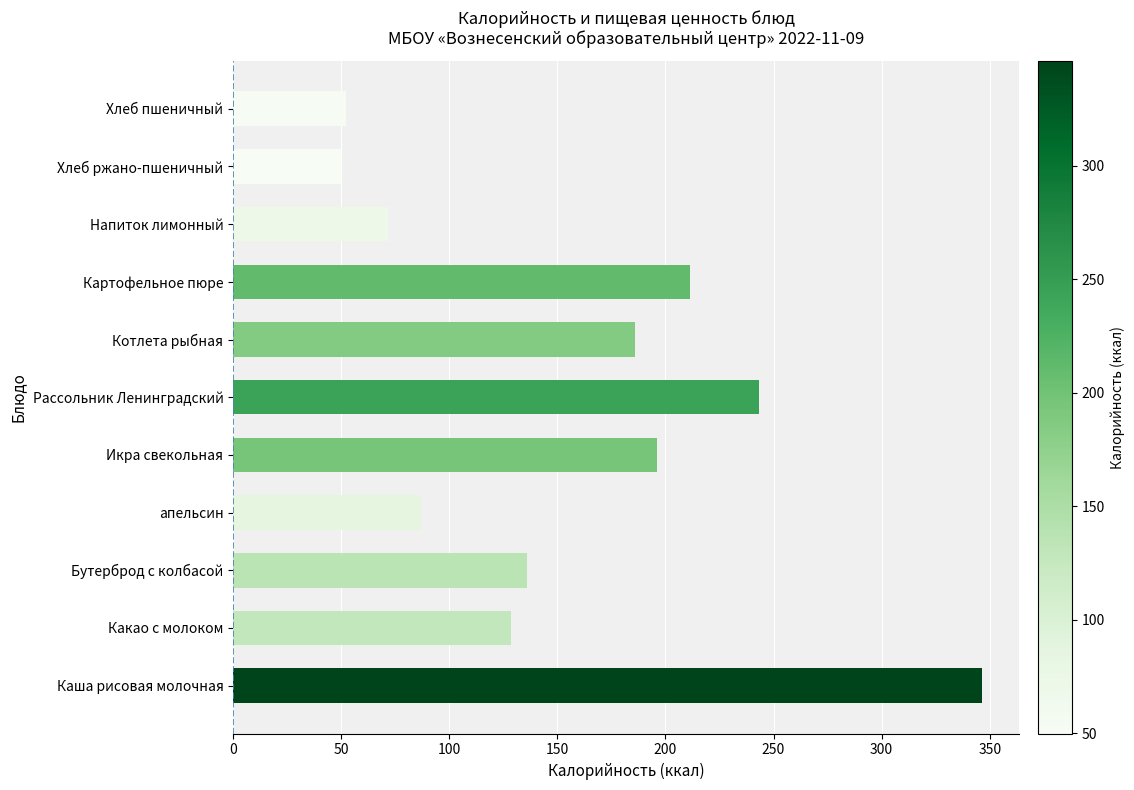

Approximately how many times larger is the value at Каша рисовая молочная compared to апельсин?

4.0